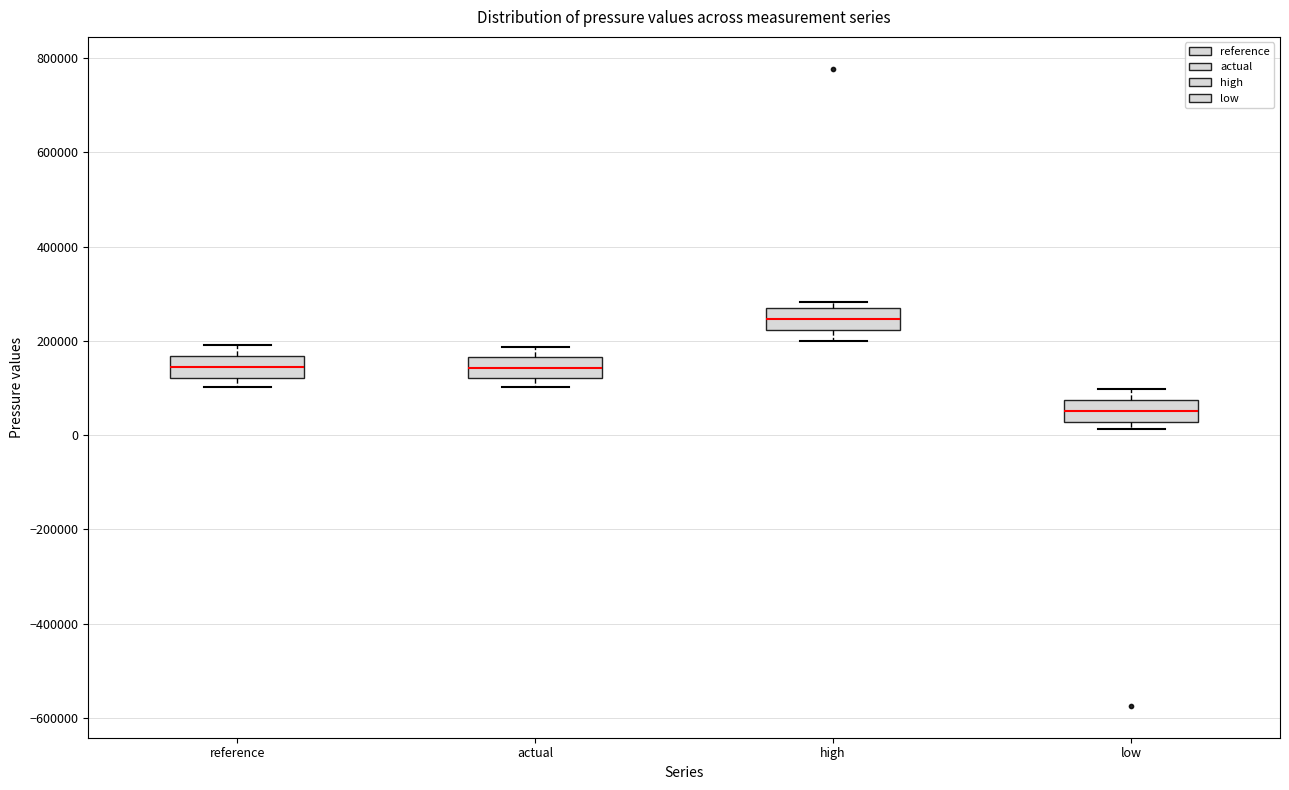

Reading left to right, transcribe this box plot: for each box, give where its median line is, the range the box spans, and where its two whiskers end, as read against the y-axis. The values are not printed on the chart, so give them approximately, as read against the axis.

reference: median 140000, box 120000 to 160000, whiskers 100000 to 200000
actual: median 140000, box 120000 to 160000, whiskers 100000 to 180000
high: median 240000, box 220000 to 260000, whiskers 200000 to 280000
low: median 60000, box 20000 to 80000, whiskers 20000 (just below the box's lower edge) to 100000